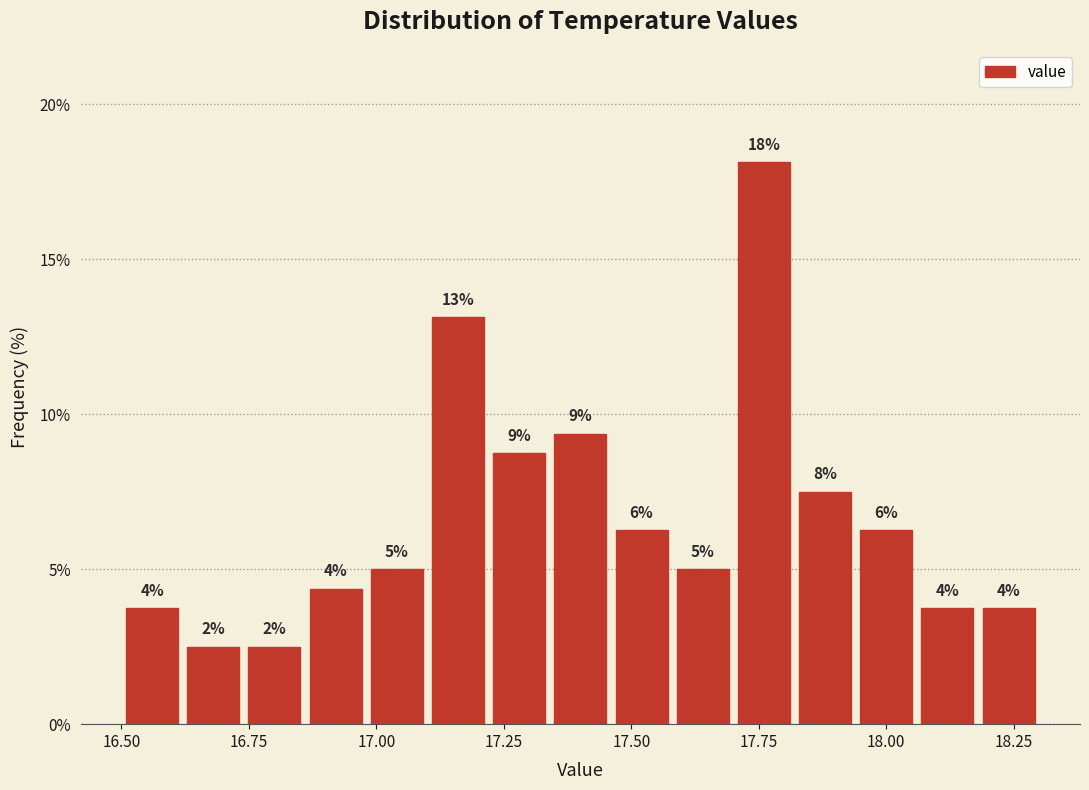

Around what value on the x-axis is the tallest bar? Give the approximate position of its centre, as read against the axis.

17.75